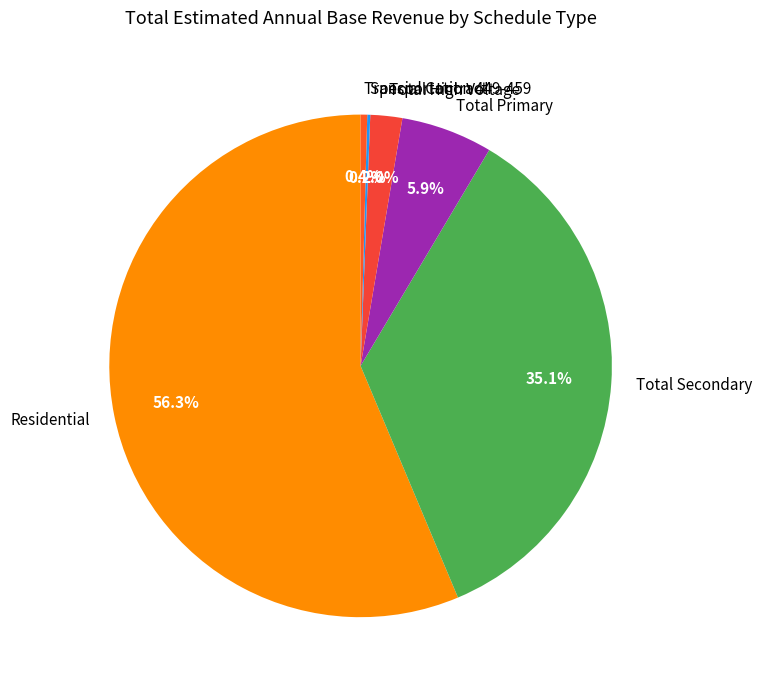

What percentage is the Total Secondary slice, to the nearest percent?

35%